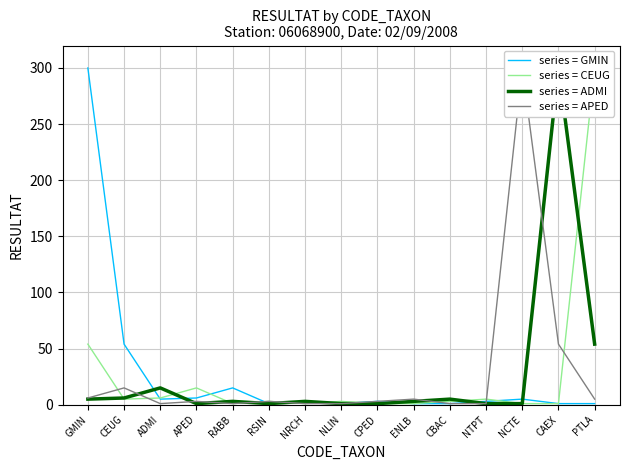

Where is series = GMIN nearest to the value 150?

CEUG